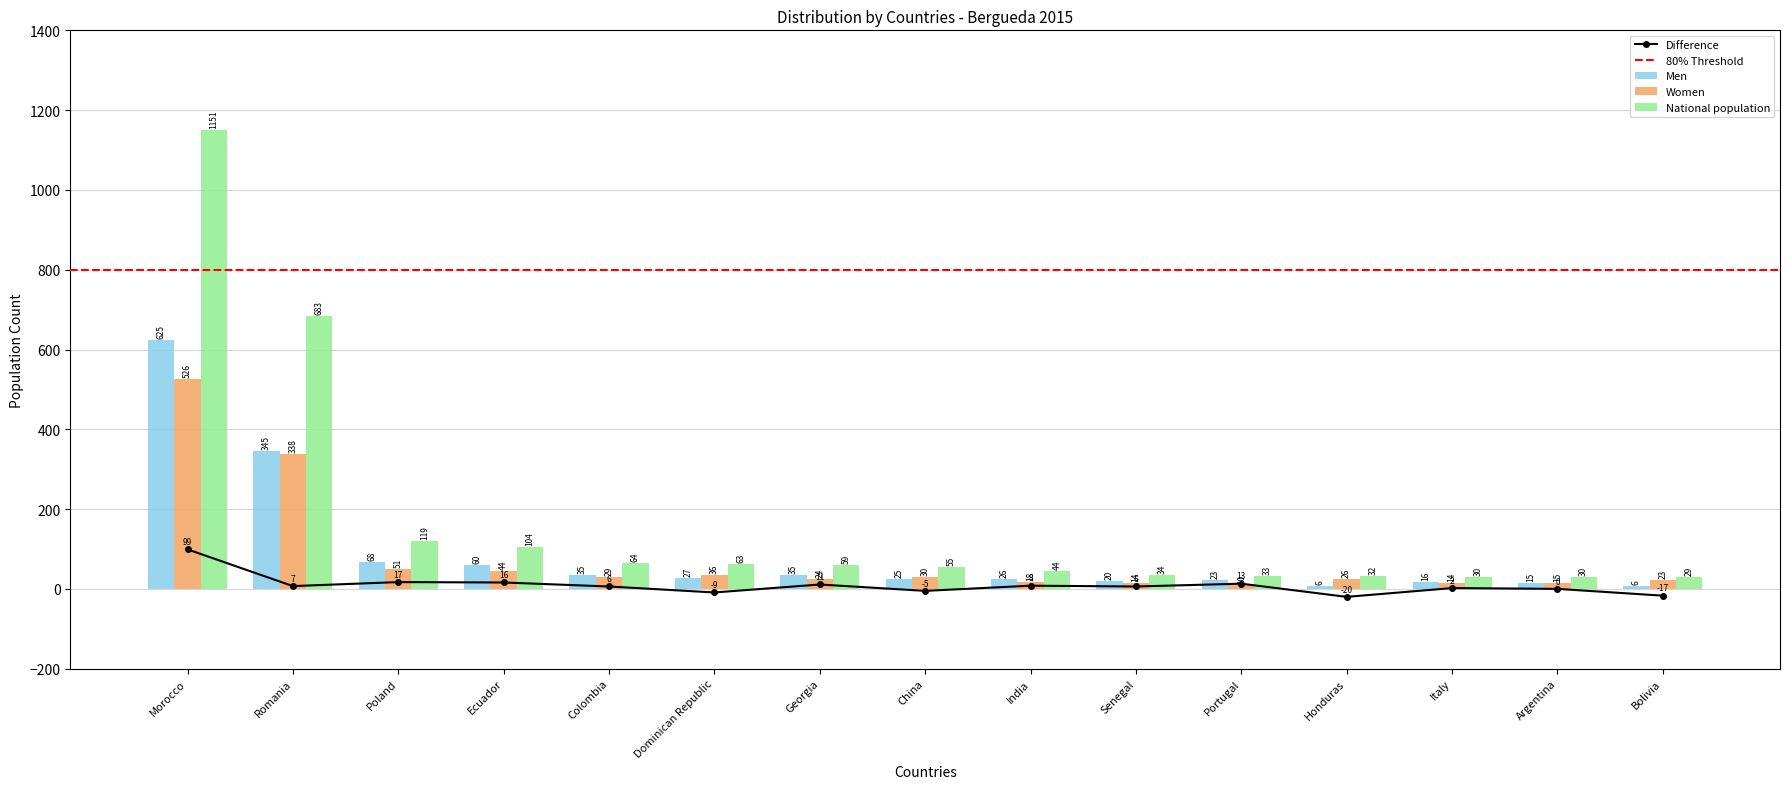

What is the total value across all series at Senegal?

68